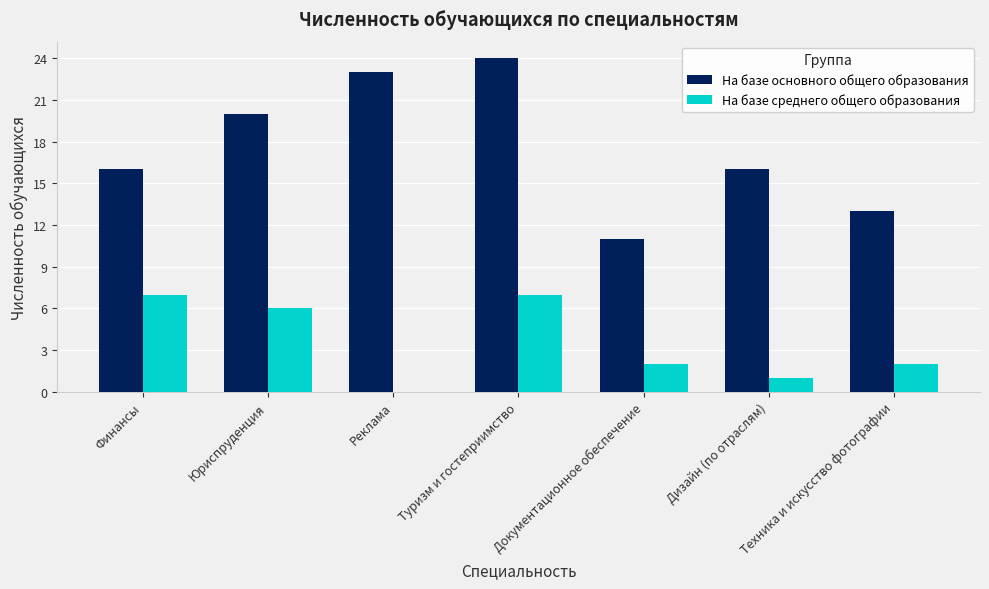

Which series has the largest total across all categories?

На базе основного общего образования